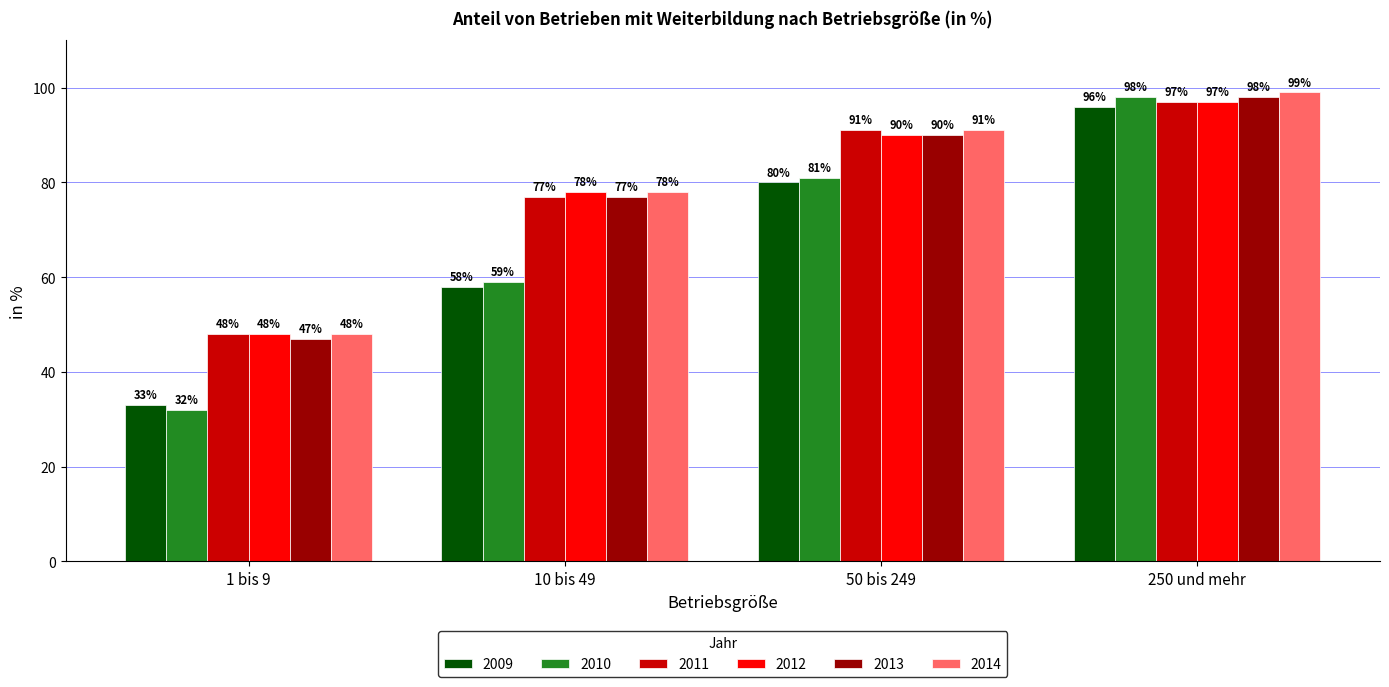

How many groups of bars are there?

4